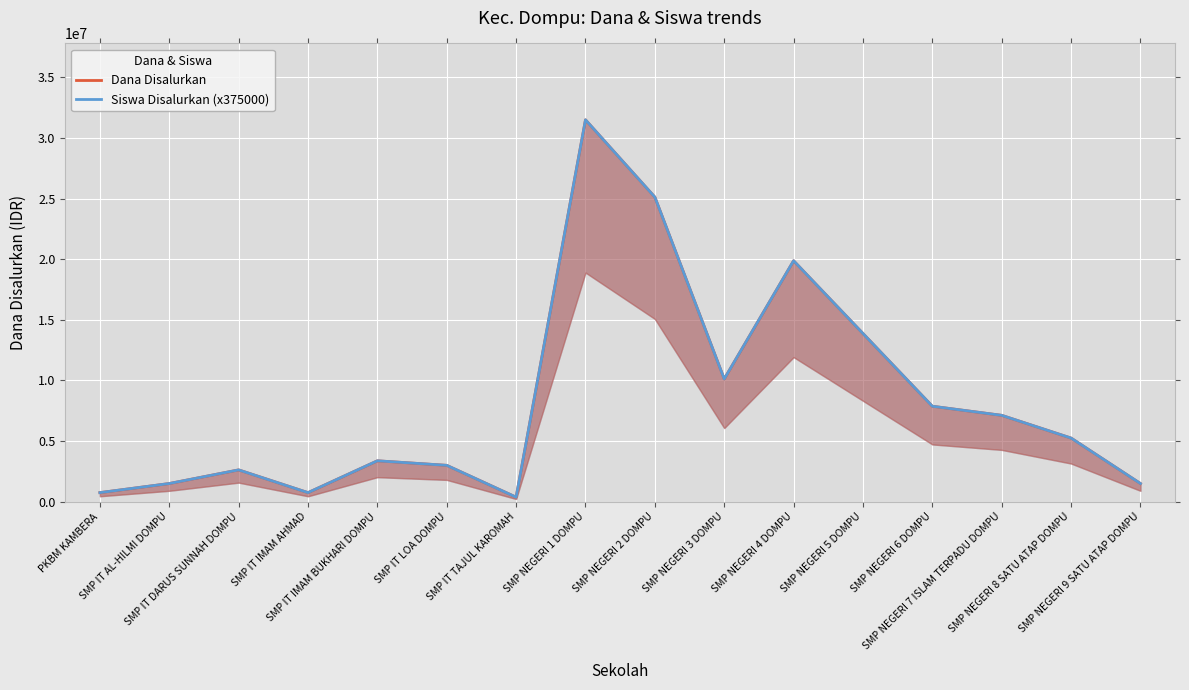

At which label does Dana Disalurkan first exceed 5250000?

SMP NEGERI 1 DOMPU